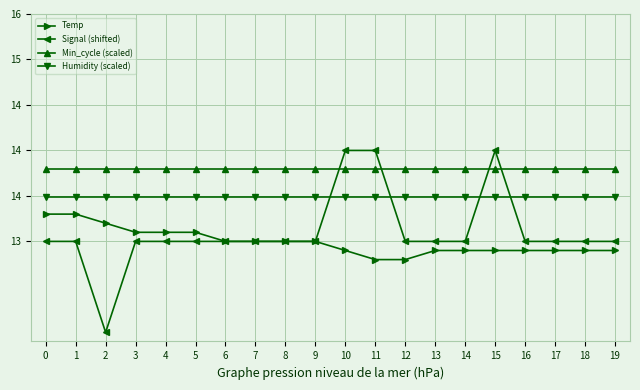

At which category is the sum across all series the highest?

10